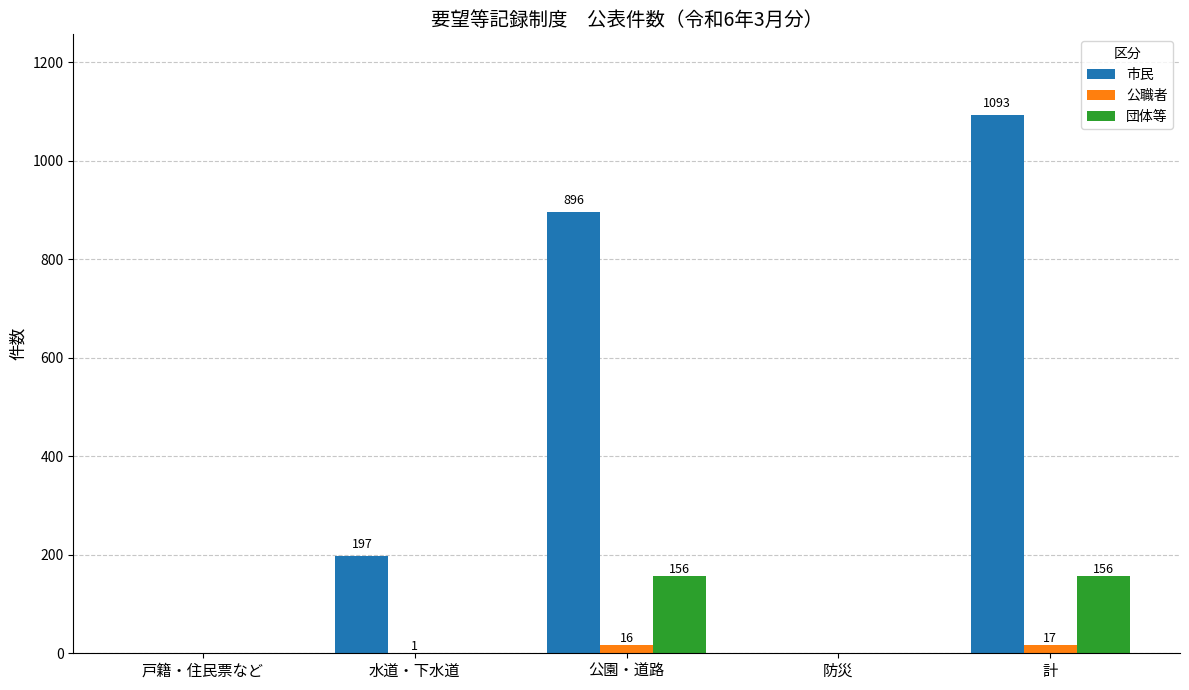

Count the 団体等 values in the range 0 to 156.

5